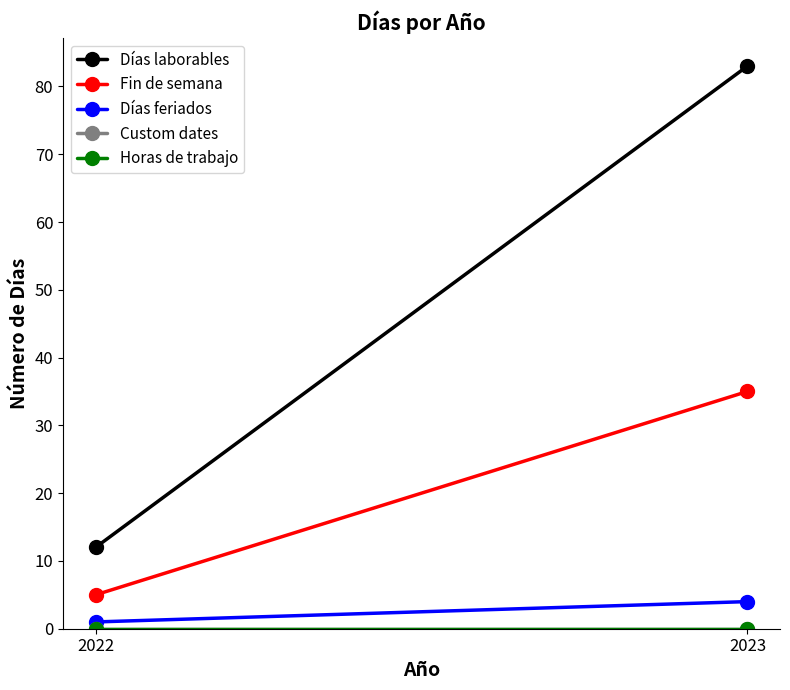

The value of Días feriados at 2022 is 2. True or false?

False